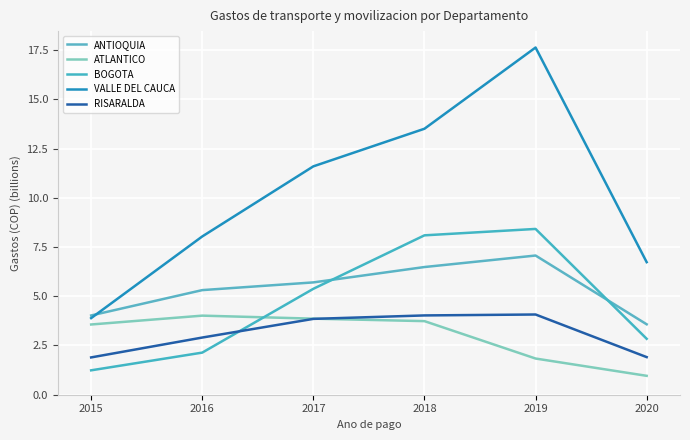

True or false: RISARALDA and VALLE DEL CAUCA intersect in this chart.

False